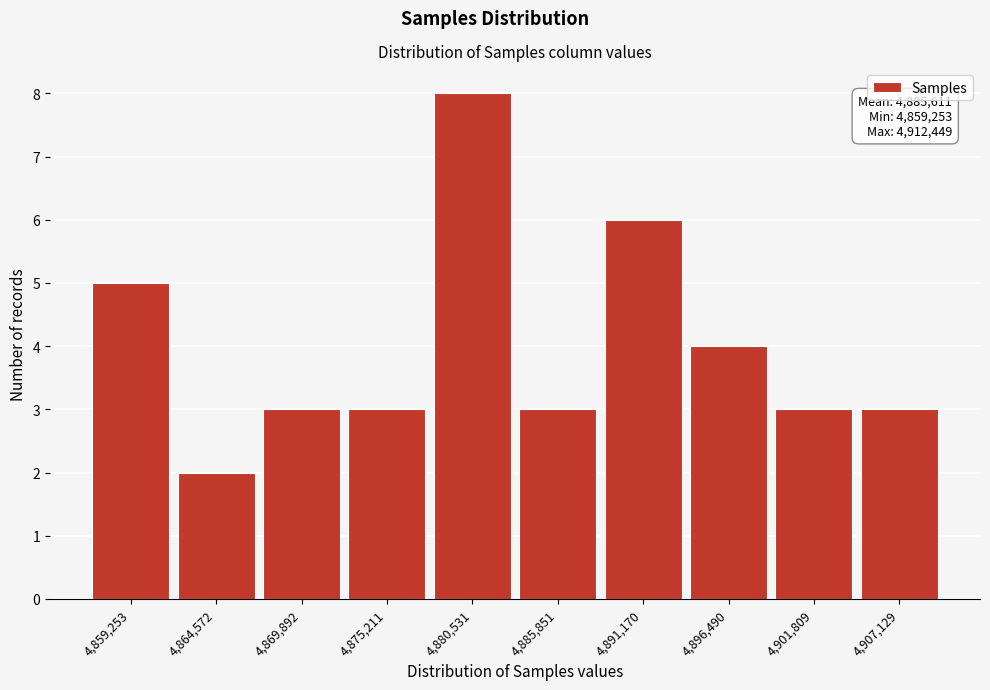

Reading left to right, list all the values displayed in this chart.

5	2	3	3	8	3	6	4	3	3